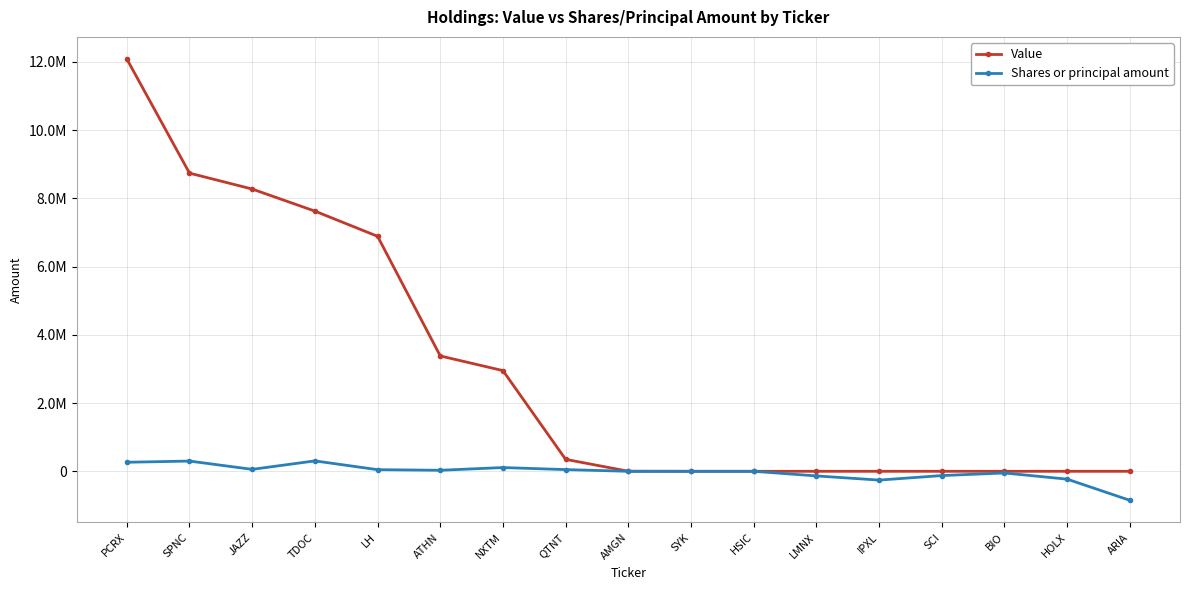

Is this an area chart (filled region under the line)?

No